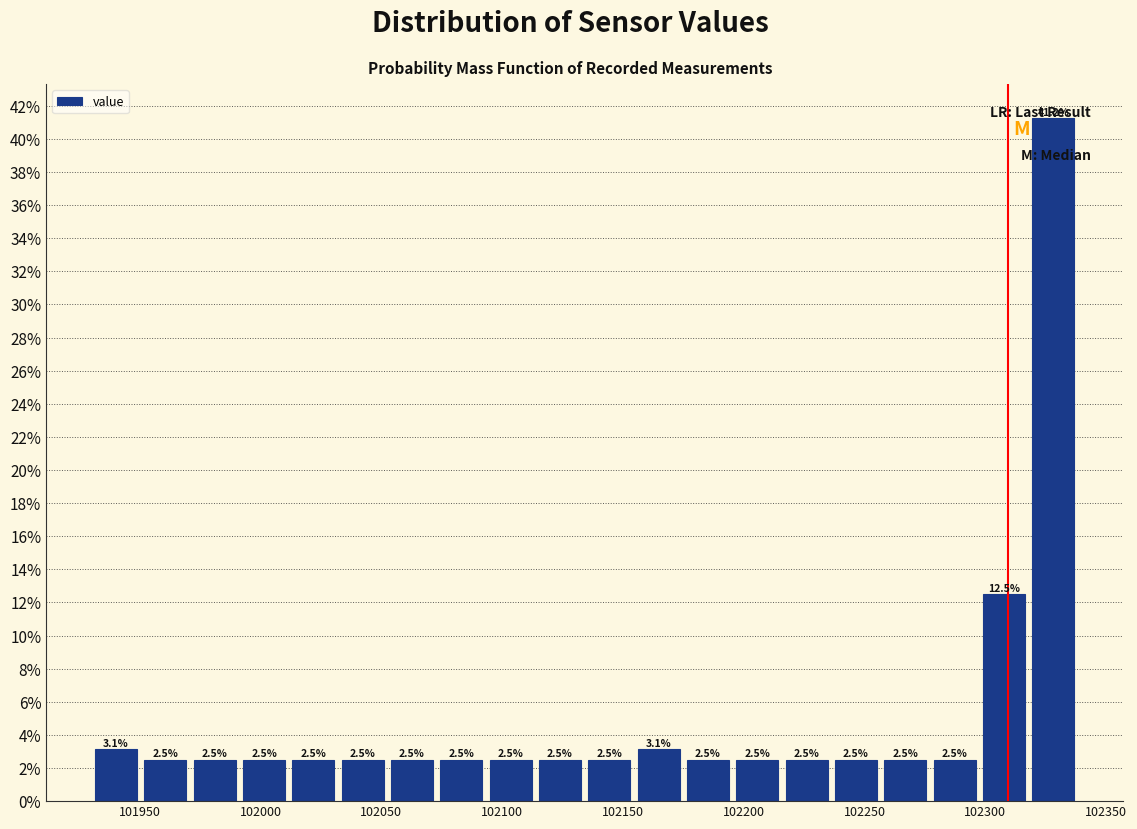

Over which range of the x-axis is the bar tallest?

102320 to 102340